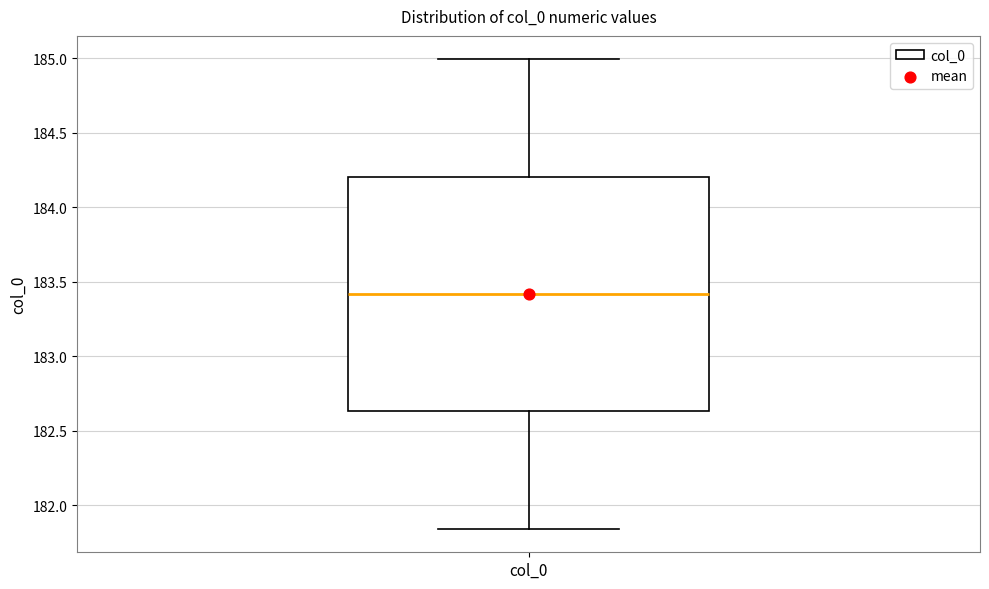

Transcribe this box plot: give where the median line is, the range the box spans, and where the two whiskers end, as read against the y-axis. The values are not printed on the chart, so give them approximately, as read against the axis.

median 183.40, box 182.65 to 184.20, whiskers 181.85 to 185.00